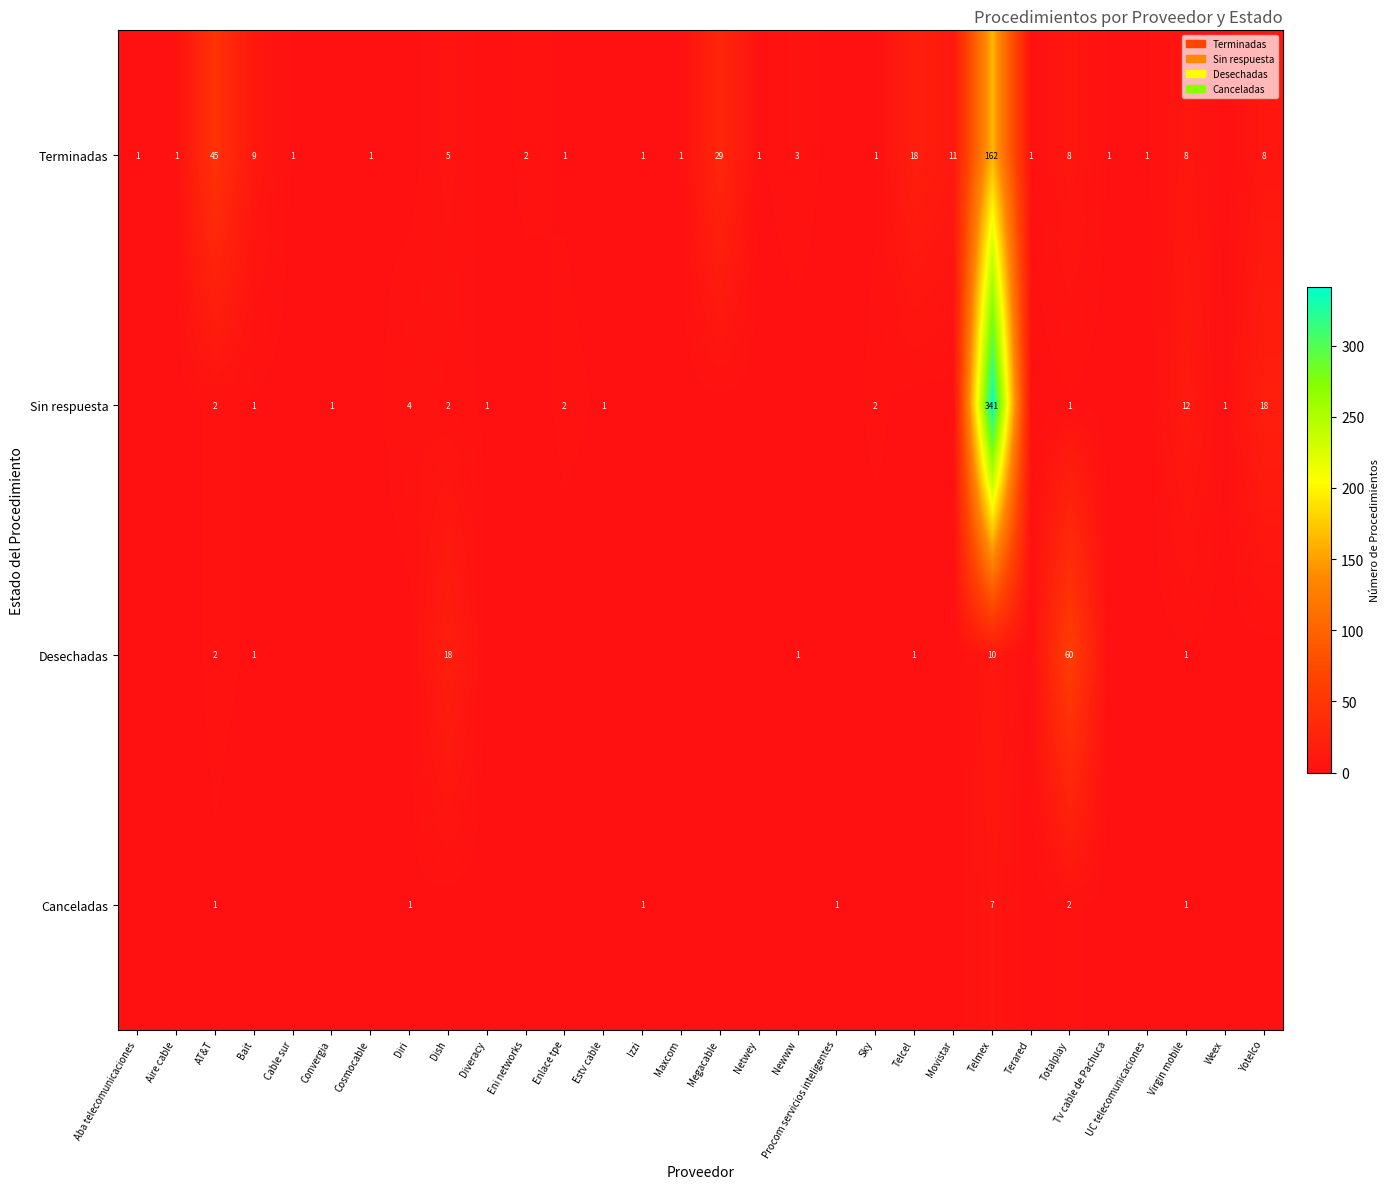

Rank the series at Telmex from lowest to highest value.

Canceladas, Desechadas, Terminadas, Sin respuesta